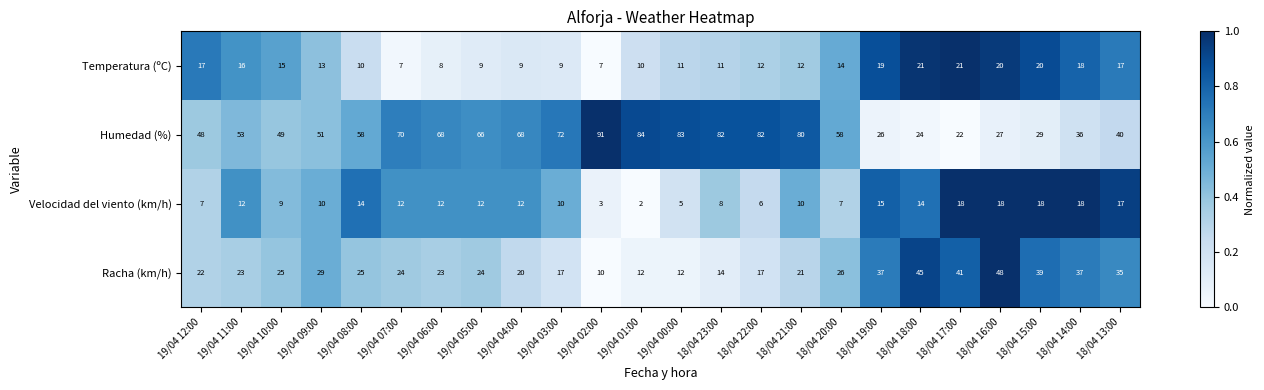

Between 19/04 01:00 and 18/04 15:00, which series saw the biggest shift?

Humedad (%)